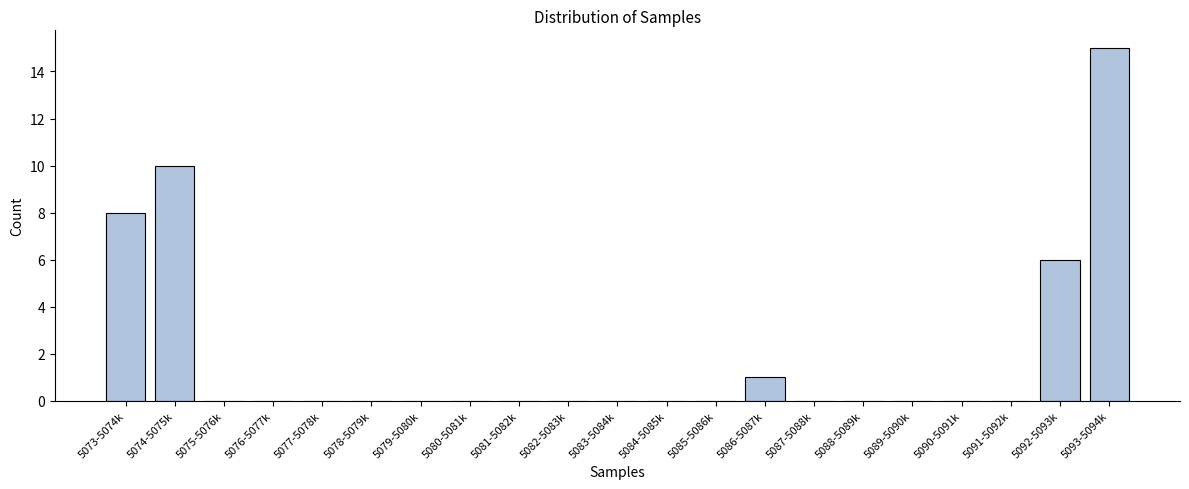

Reading left to right, transcribe all the data shown in this chart.

5073-5074k=8	5074-5075k=10	5075-5076k=0	5076-5077k=0	5077-5078k=0	5078-5079k=0	5079-5080k=0	5080-5081k=0	5081-5082k=0	5082-5083k=0	5083-5084k=0	5084-5085k=0	5085-5086k=0	5086-5087k=1	5087-5088k=0	5088-5089k=0	5089-5090k=0	5090-5091k=0	5091-5092k=0	5092-5093k=6	5093-5094k=15